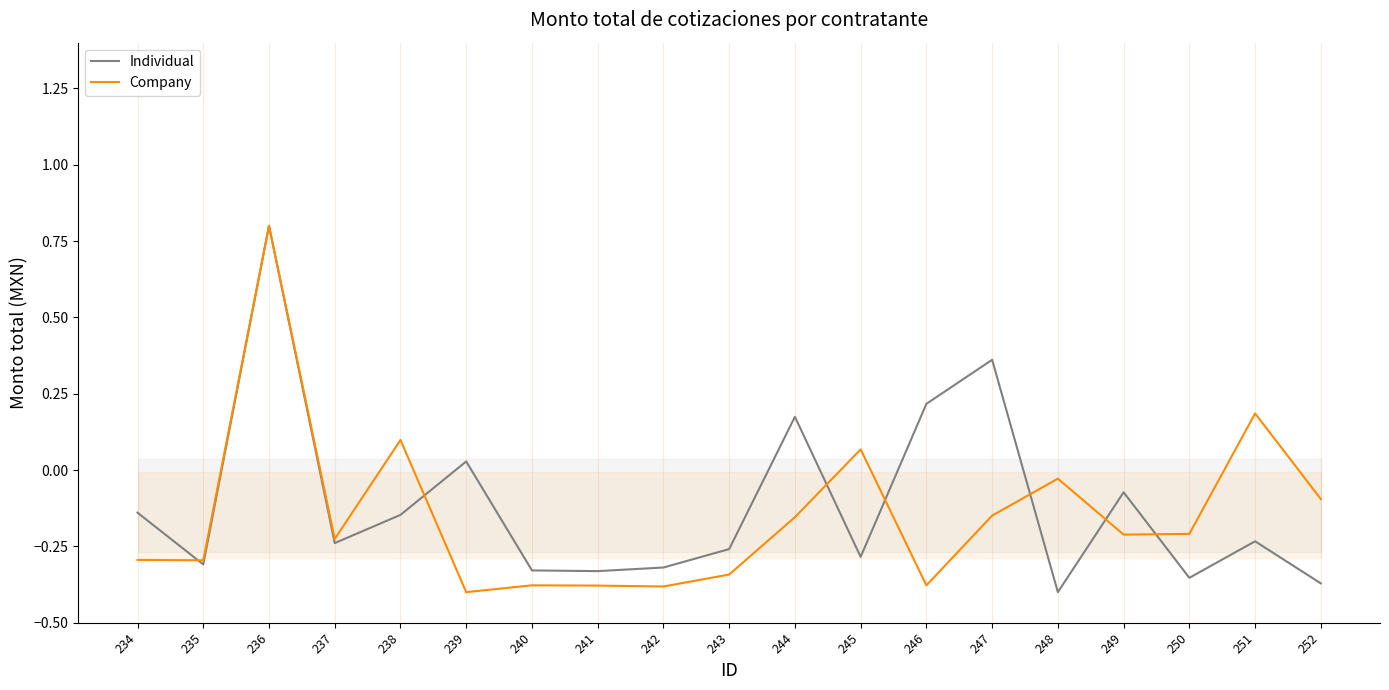

At how many categories does at least one series exceed 0?

8